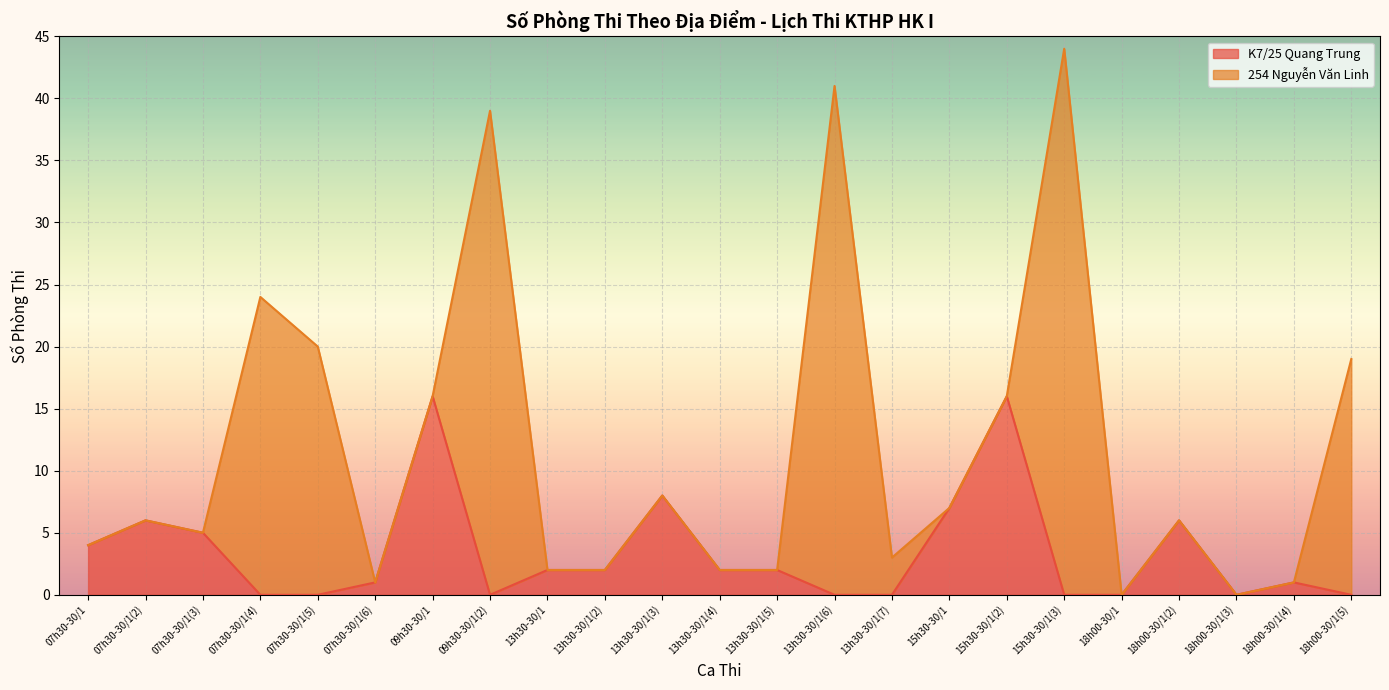

What is the label of the 15th point from the left?

13h30-30/1(7)